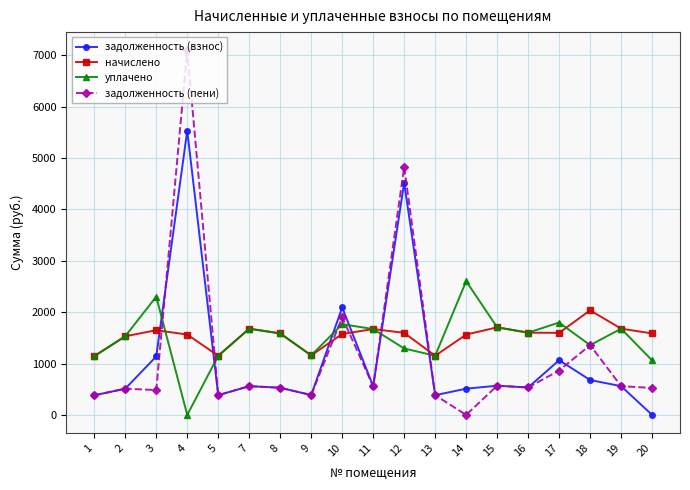

What is the maximum value shown in the chart?

7094.0